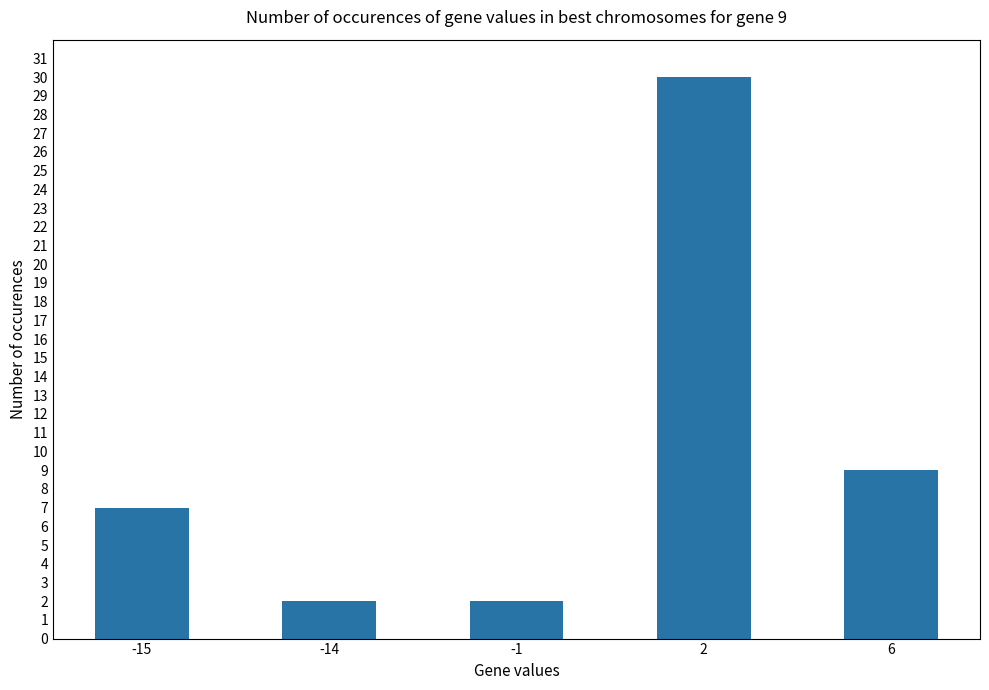

Count the number of categories in the chart.

5